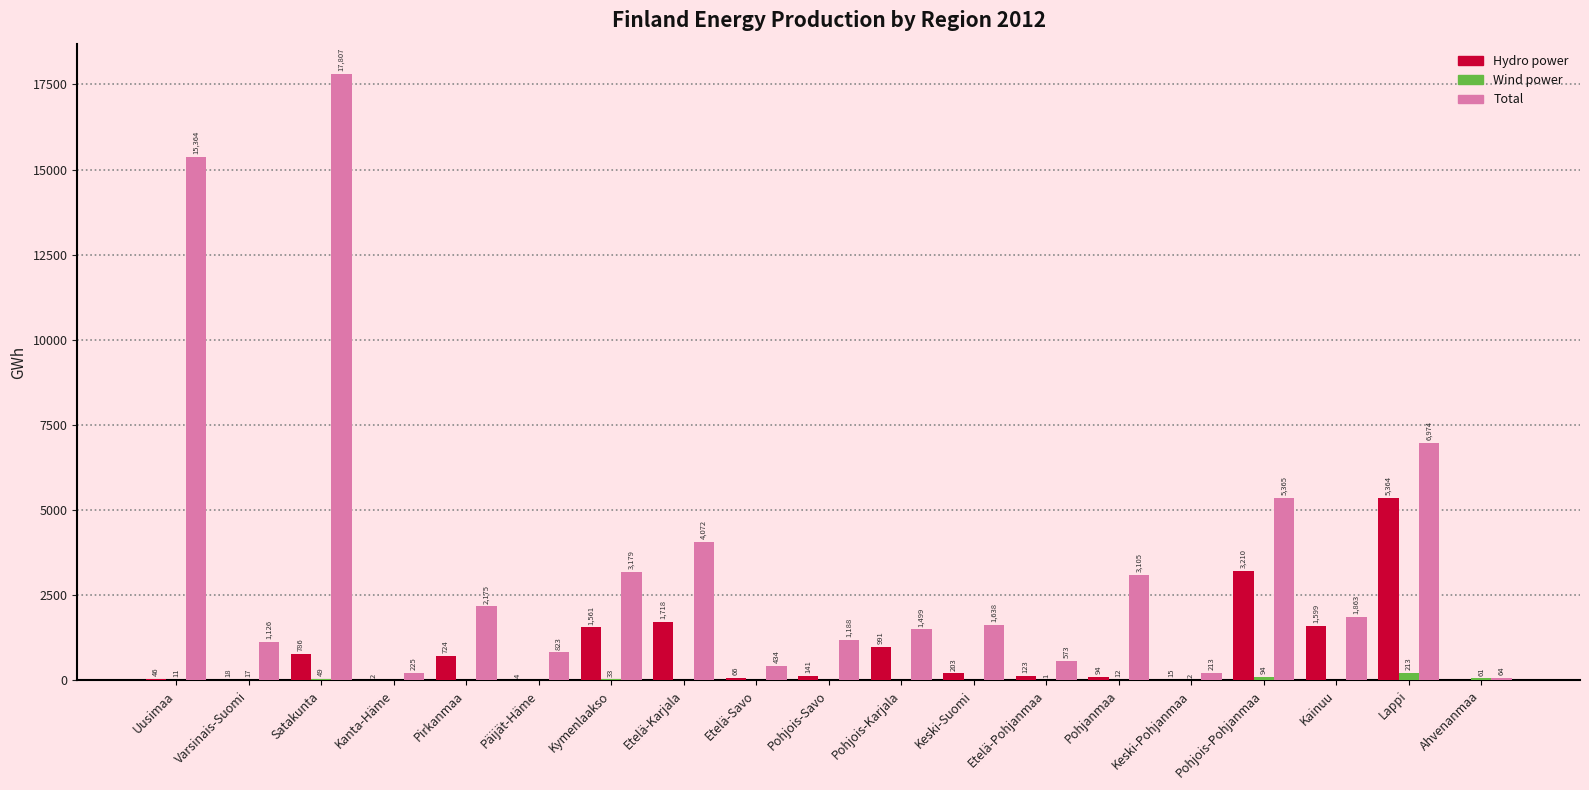

Count the number of data series in this chart.

3